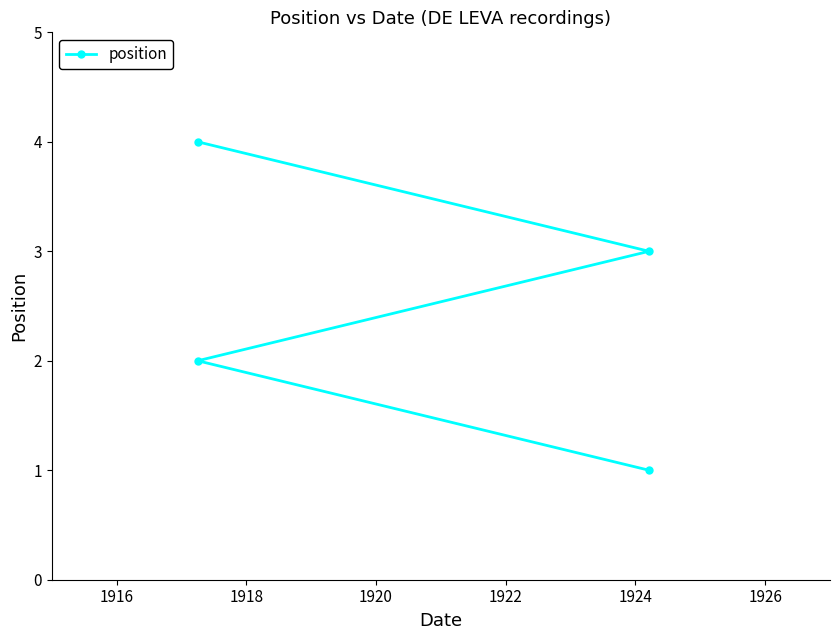

What is the sum of all values?

10